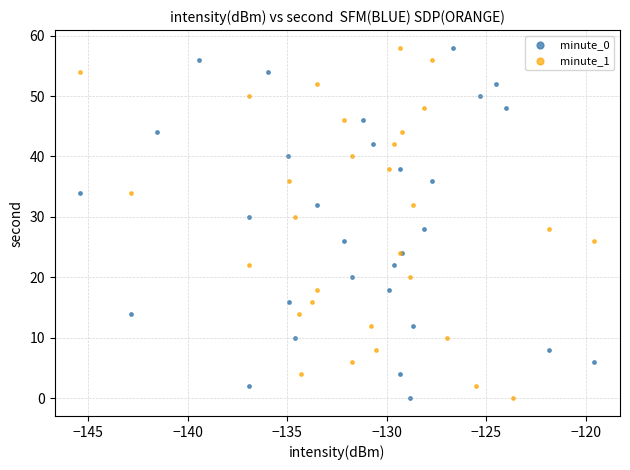

What are all the series names shown in the legend?

minute_0, minute_1